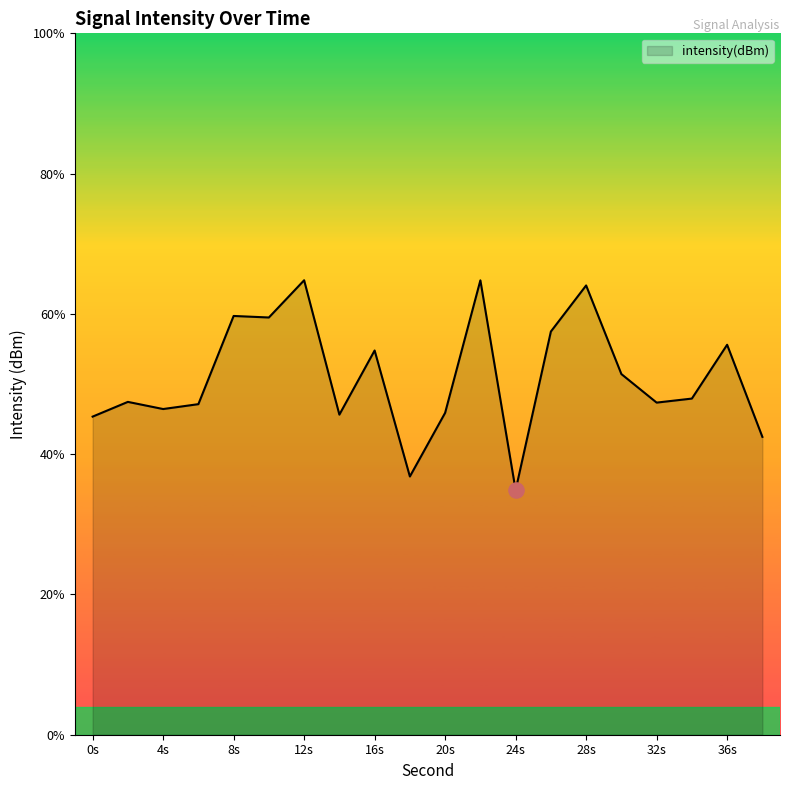

What is the minimum value shown in the chart?

34.9